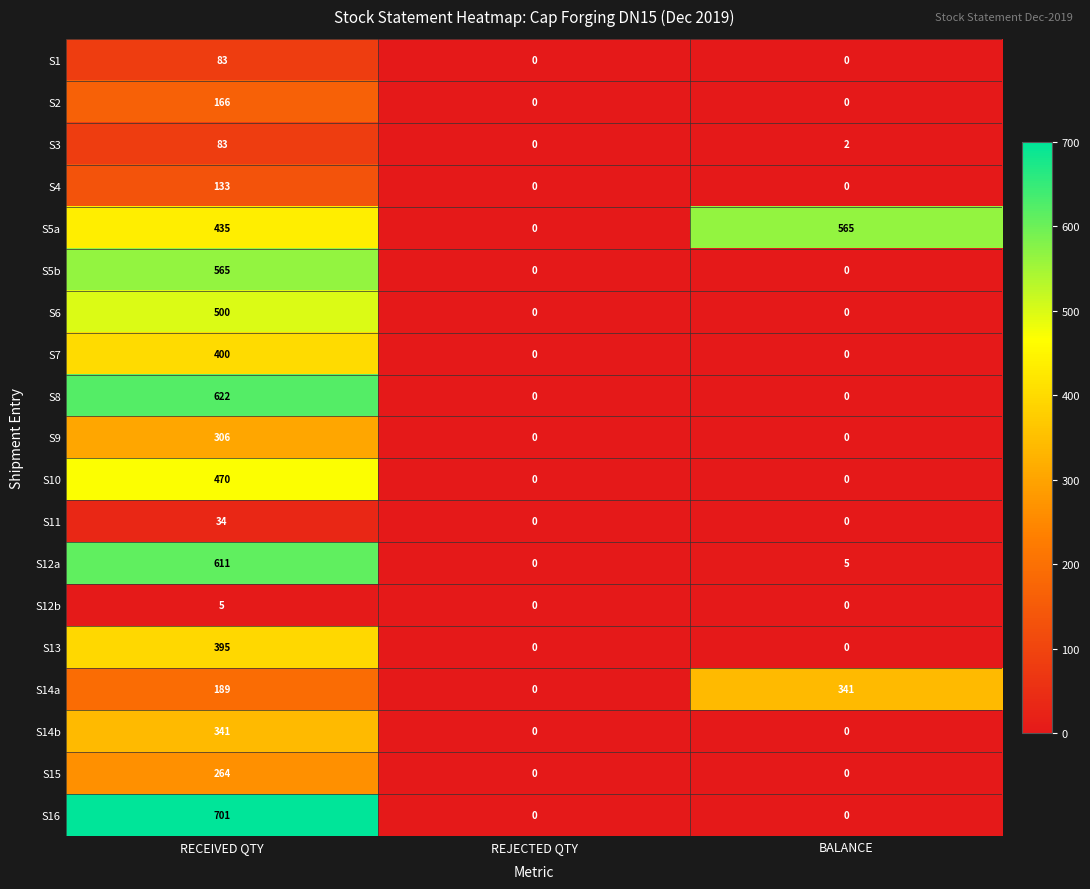

The S12a series shows -255 at REJECTED QTY. True or false?

False